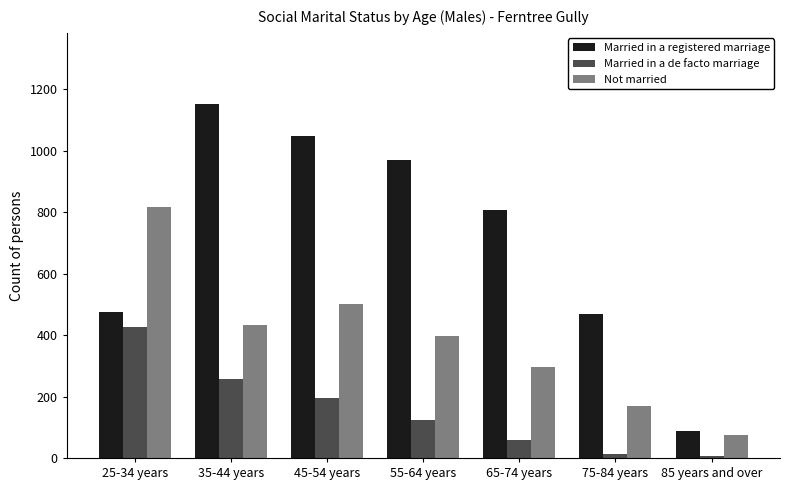

At 35-44 years, list the series in order from largest to smallest.

Married in a registered marriage, Not married, Married in a de facto marriage